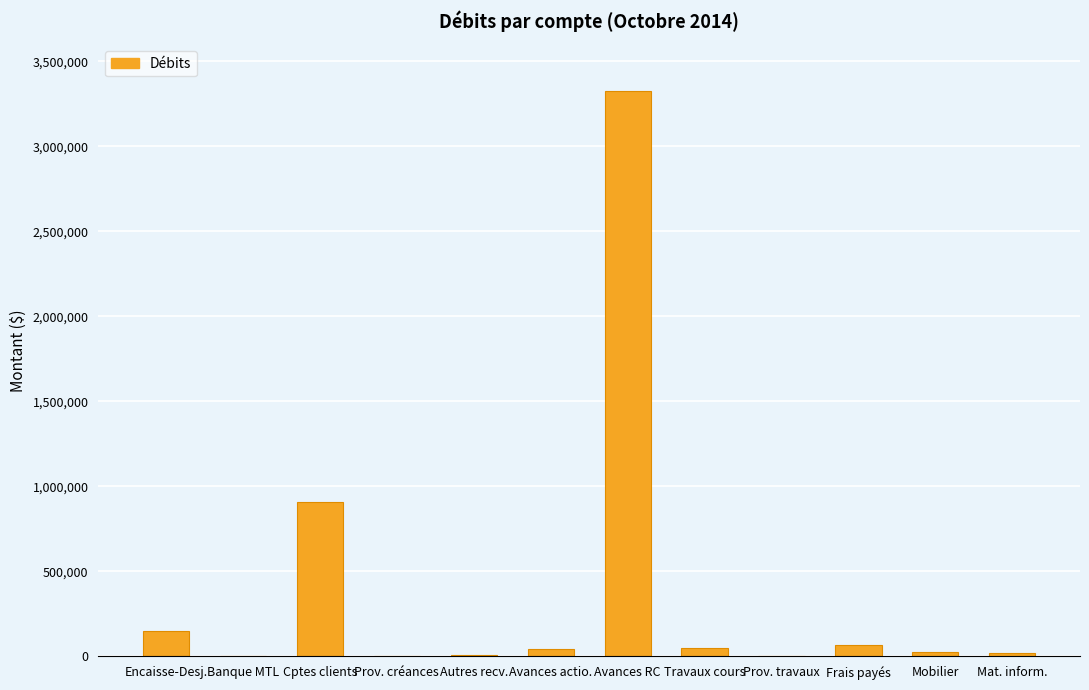

What is the maximum value shown in the chart?

3327877.3